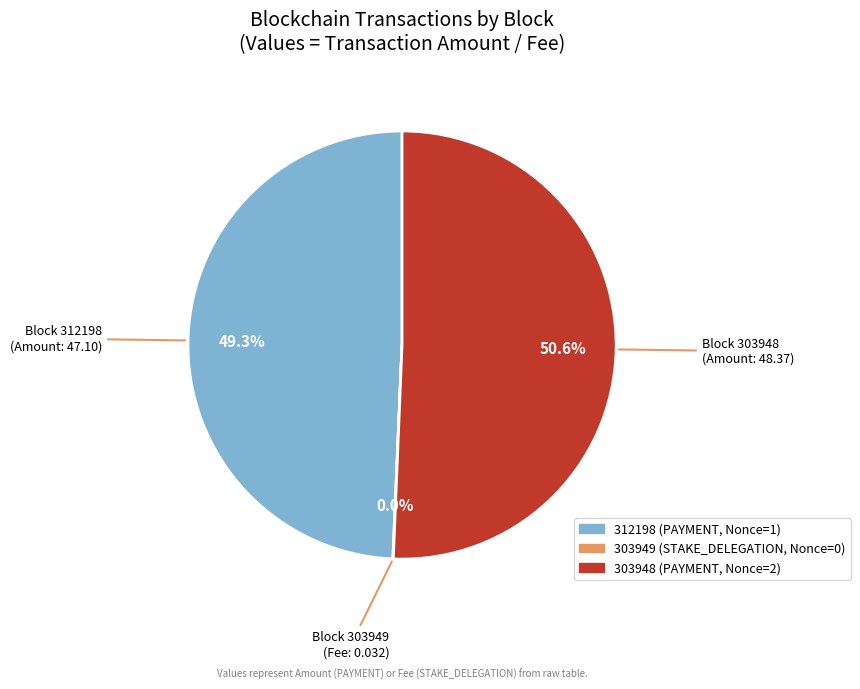

Which category has the biggest portion of the pie?

303948